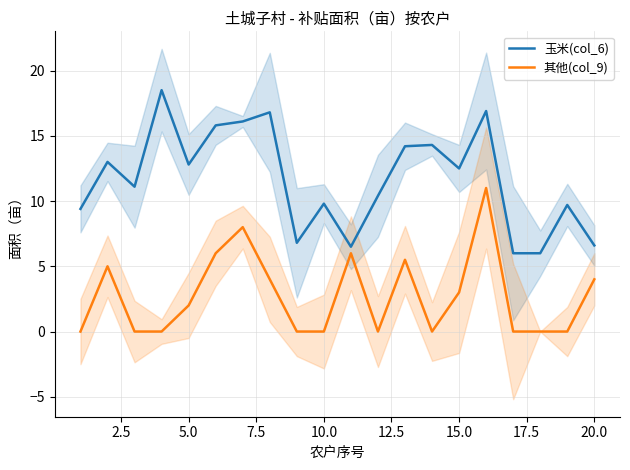

How many lines are shown in the chart?

2